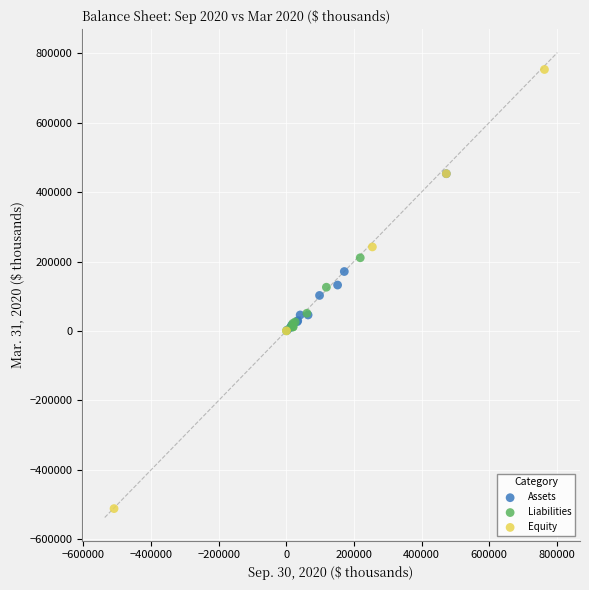

Which series has the largest Y range (max minus min)?

Equity